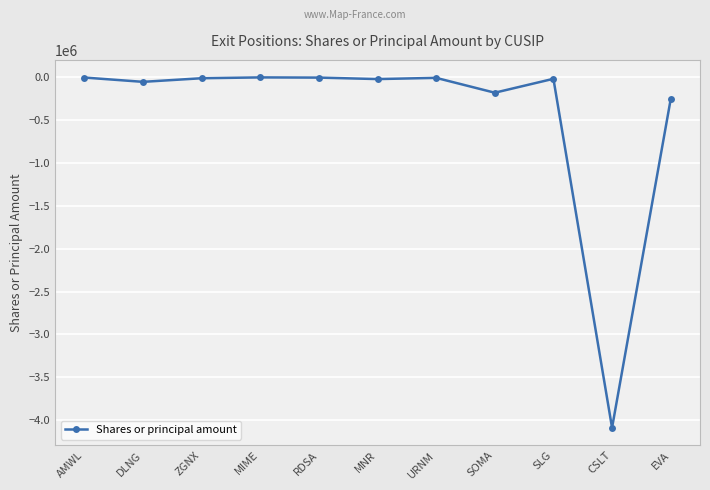

At which label is the value closest to -2045137?

EVA